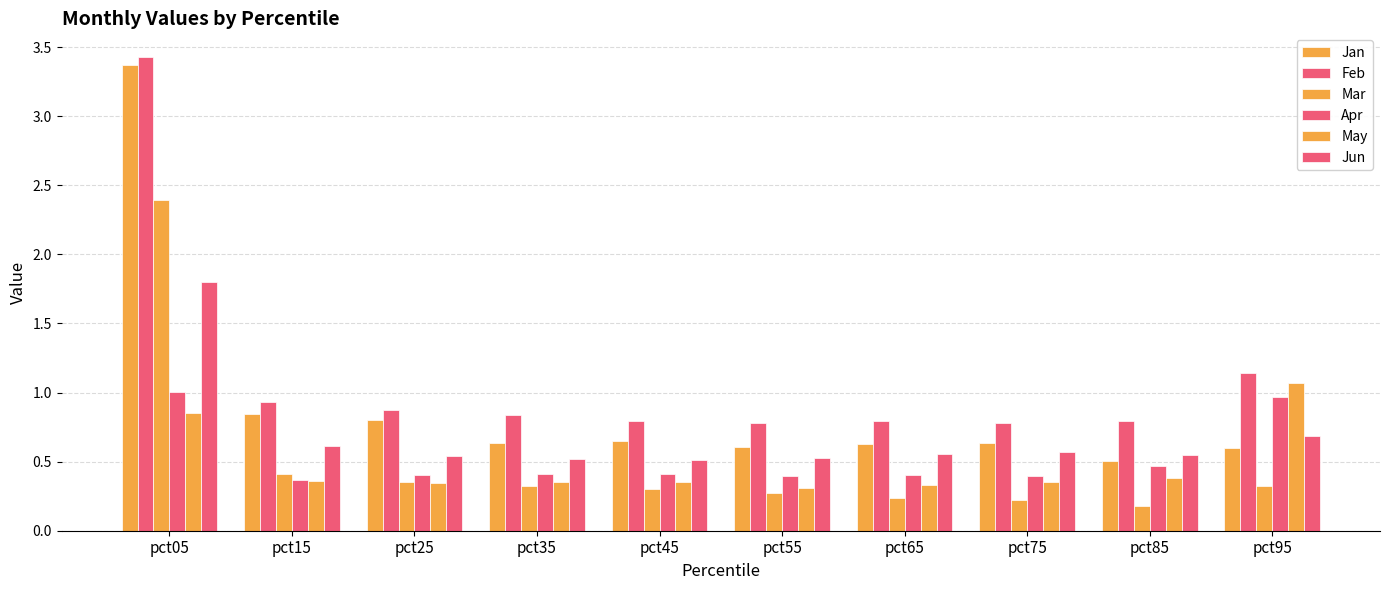

What is the difference between the second highest and second lowest values in the May series?

0.5